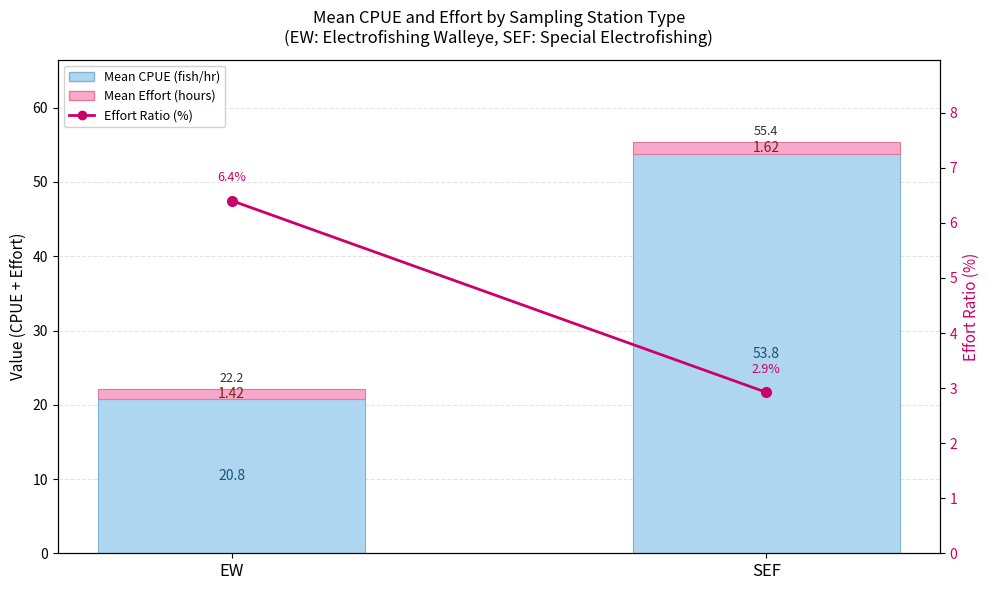

Between EW and SEF, which series saw the biggest shift?

Mean CPUE (fish/hr)